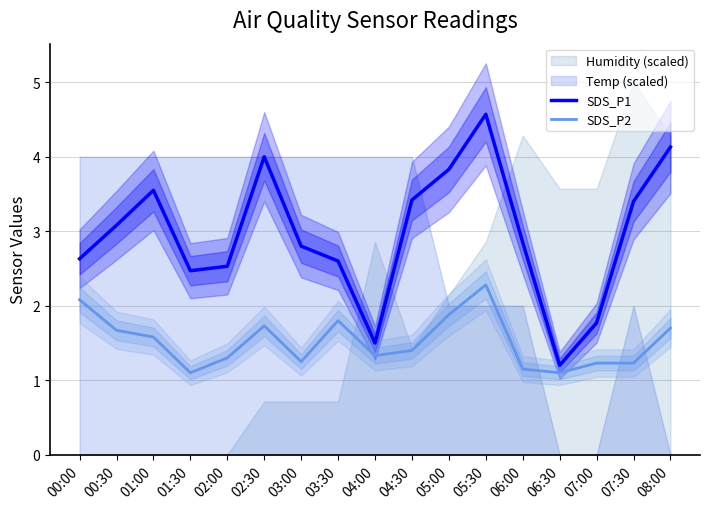

Is the value of SDS_P1 at 04:00 greater than the value of SDS_P2 at 00:00?

No